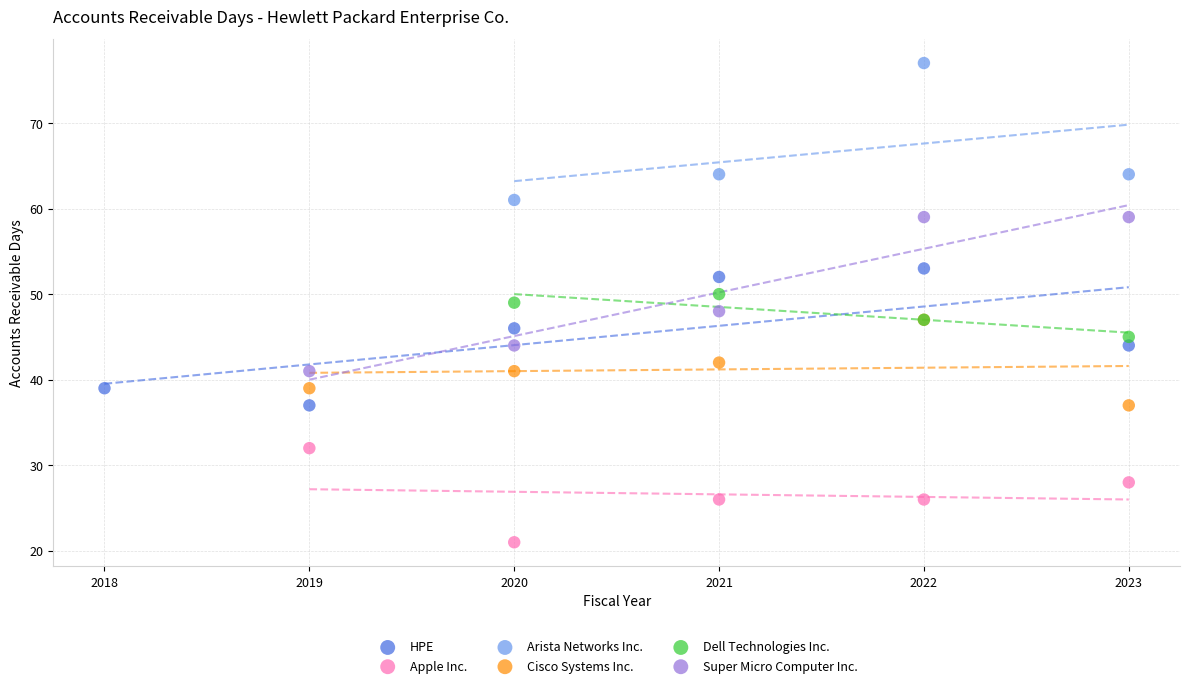

What are all the series names shown in the legend?

HPE, Apple Inc., Arista Networks Inc., Cisco Systems Inc., Dell Technologies Inc., Super Micro Computer Inc.